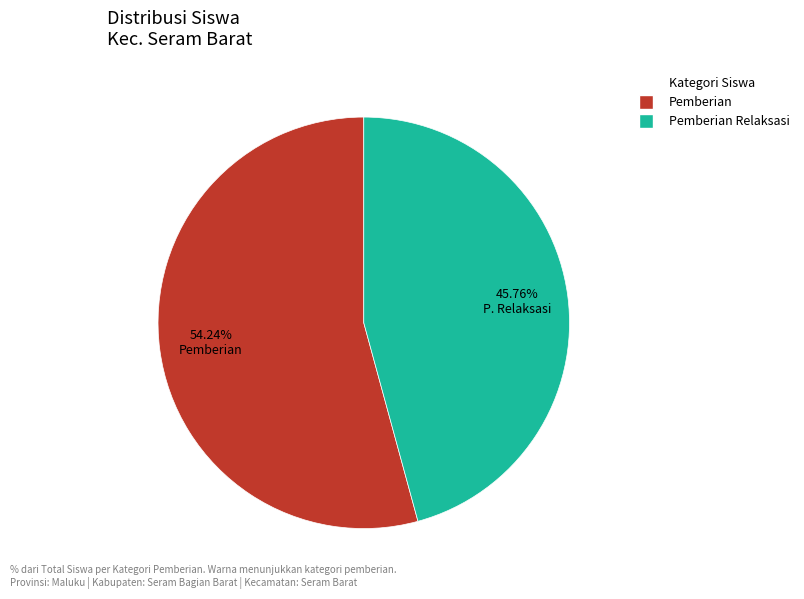

Count the number of slices in the pie.

2